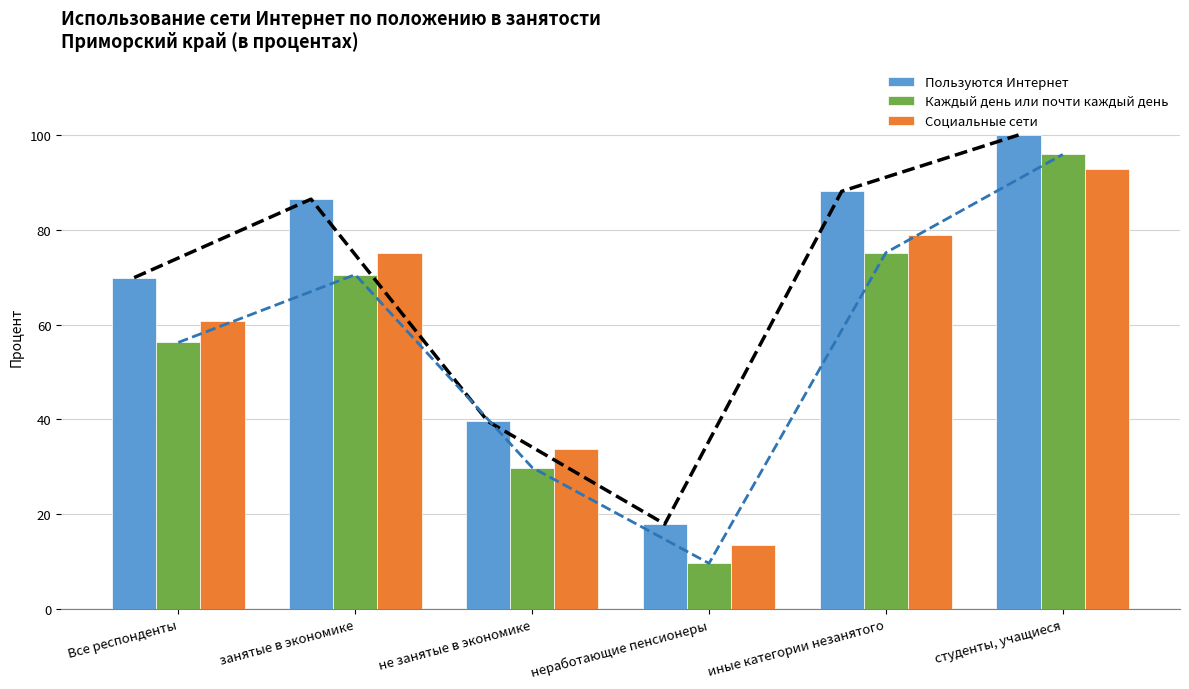

Which series changed the most between занятые в экономике and иные категории незанятого?

Каждый день или почти каждый день